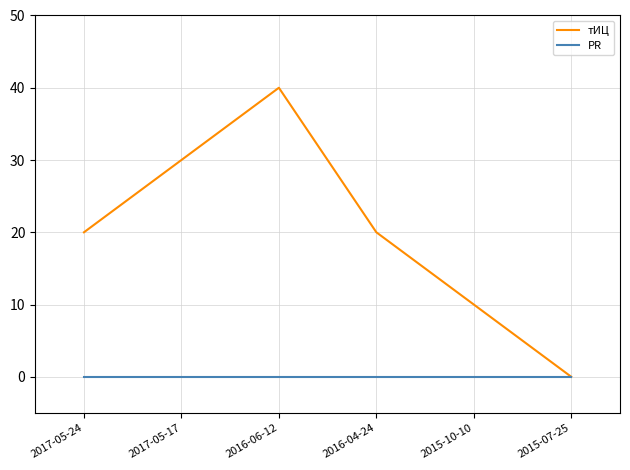

List the series in order of their peak value, lowest first.

PR, тИЦ